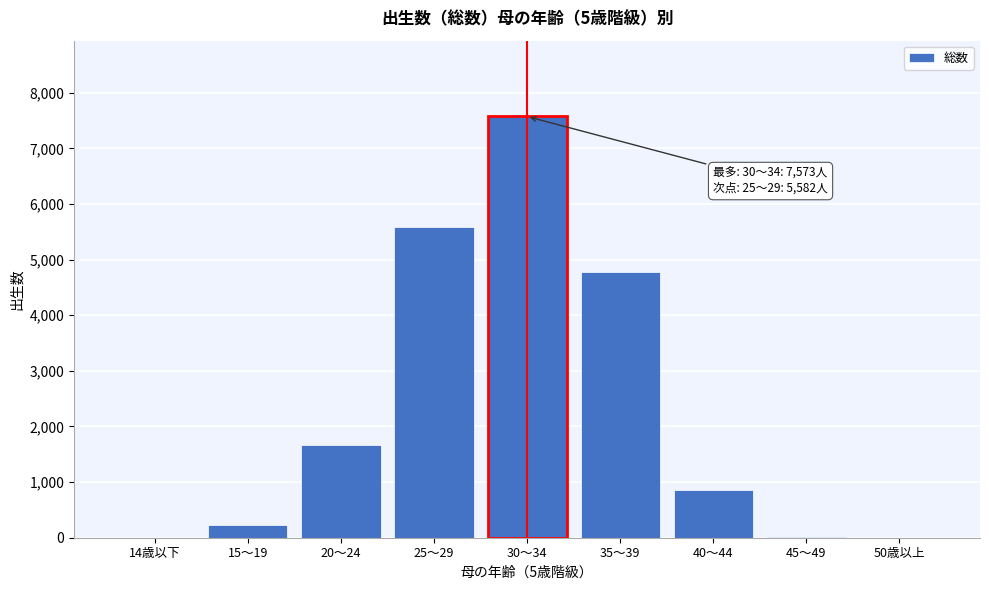

What is the maximum value shown in the chart?

7573